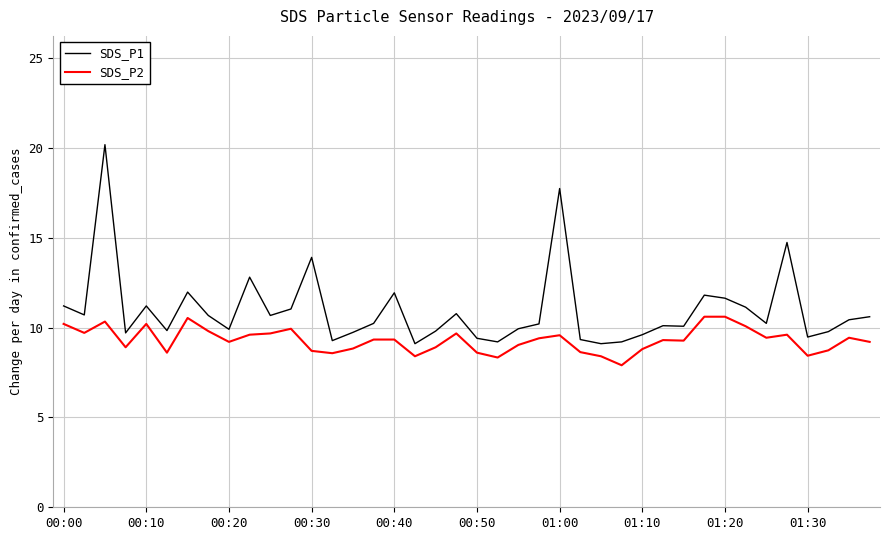

What is the sum of all SDS_P1 values?

438.2